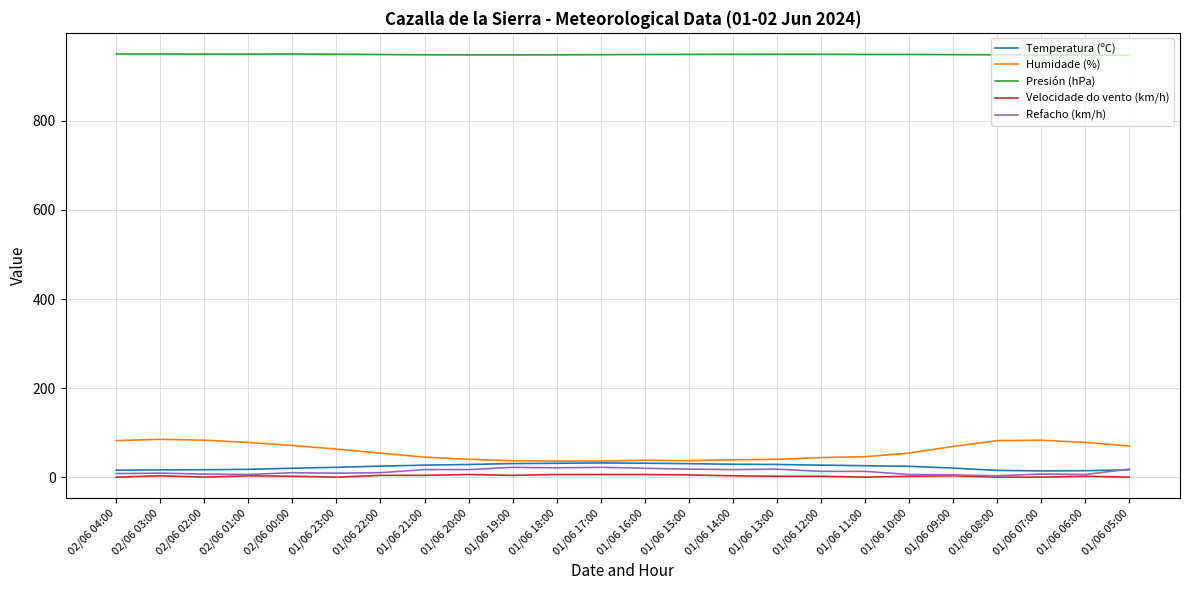

At how many categories does at least one series exceed 750?

24